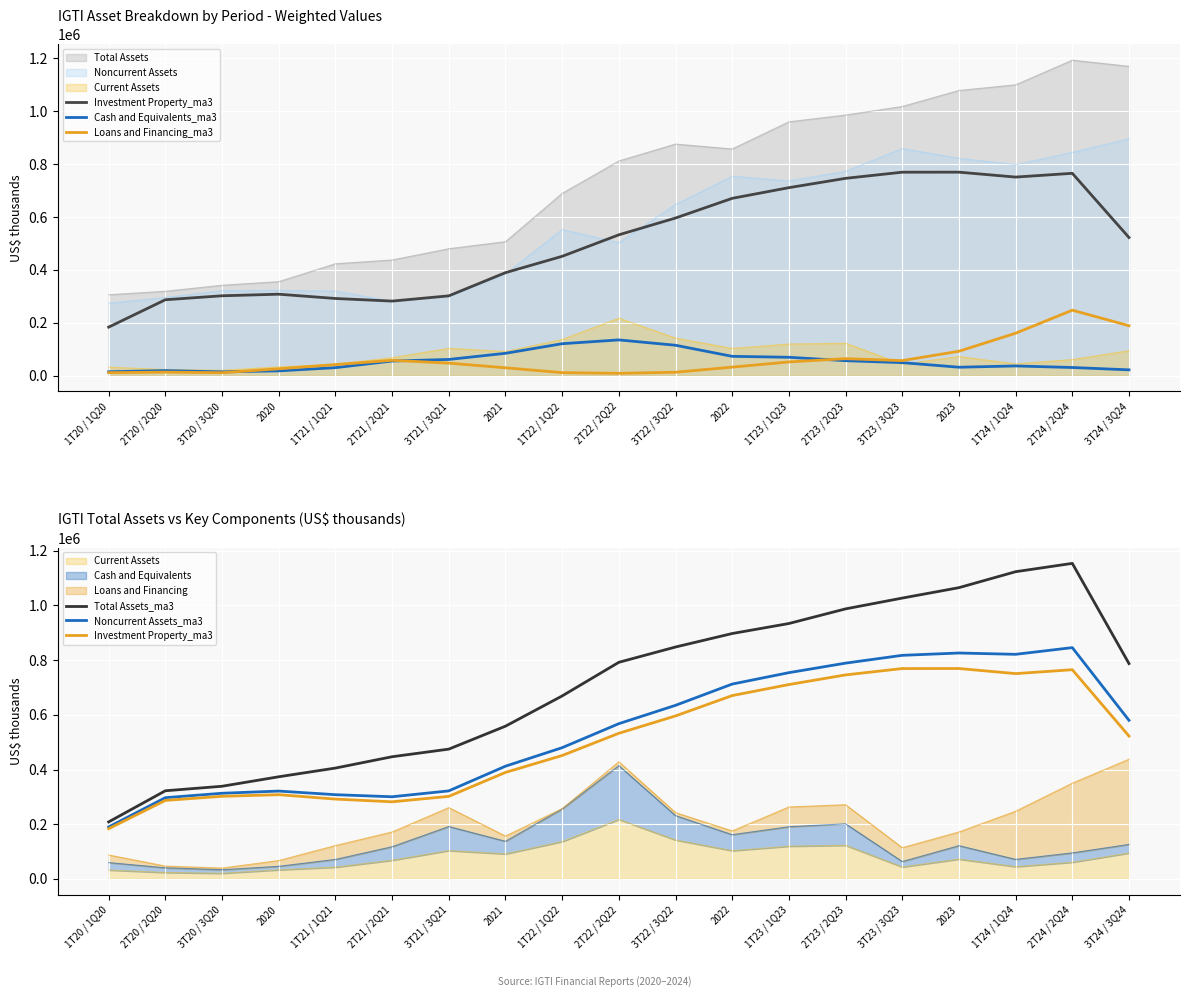

How many data points does each series have?

19